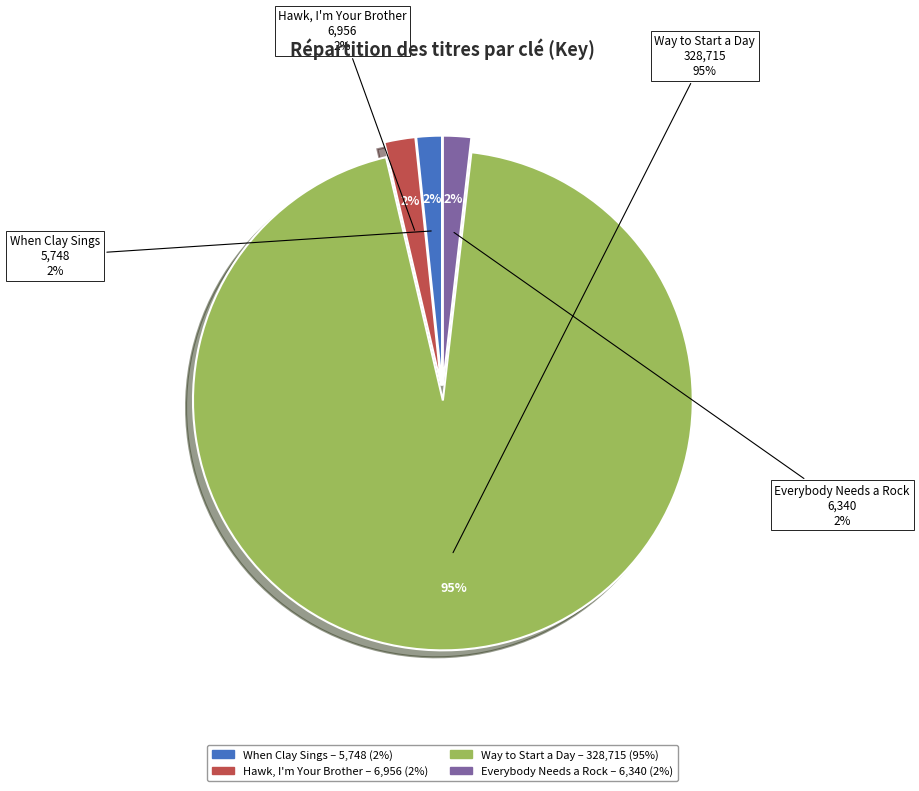

The Everybody Needs a Rock slice represents 1% of the pie. True or false?

False